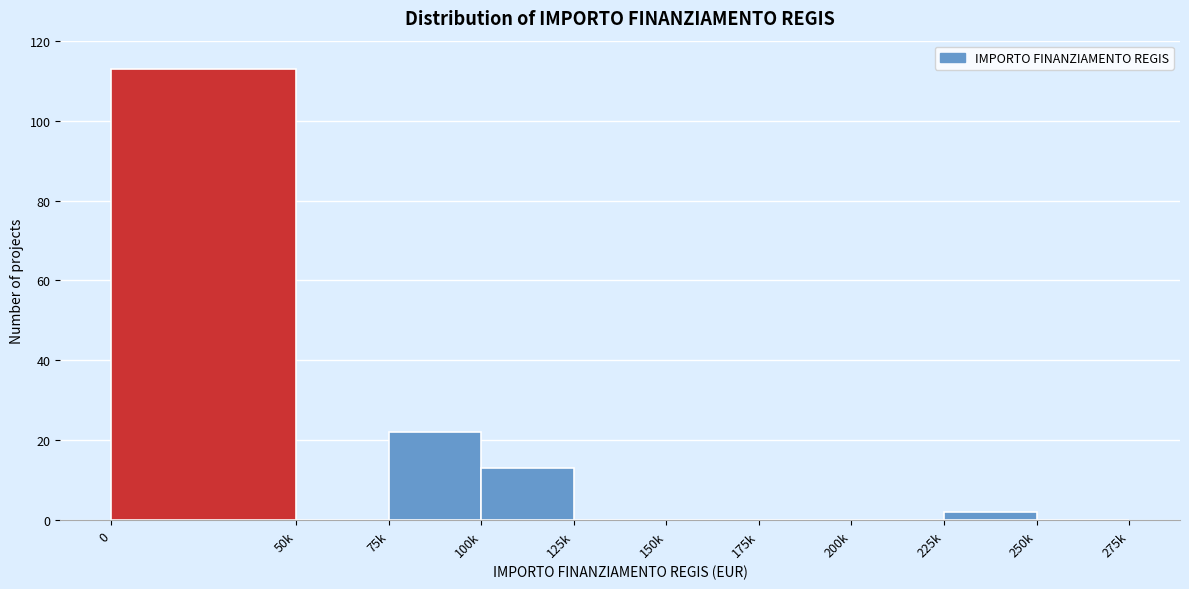

Reading right to left, transcribe all the data shown in this chart.

250k=0	225k=2	200k=0	175k=0	150k=0	125k=0	100k=13	75k=22	50k=0	0=113